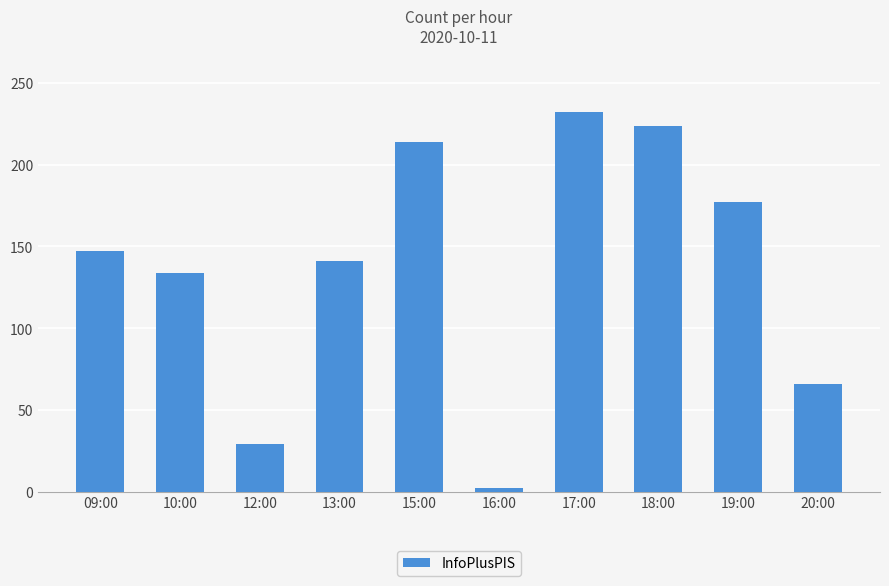

Are the bars horizontal?

No